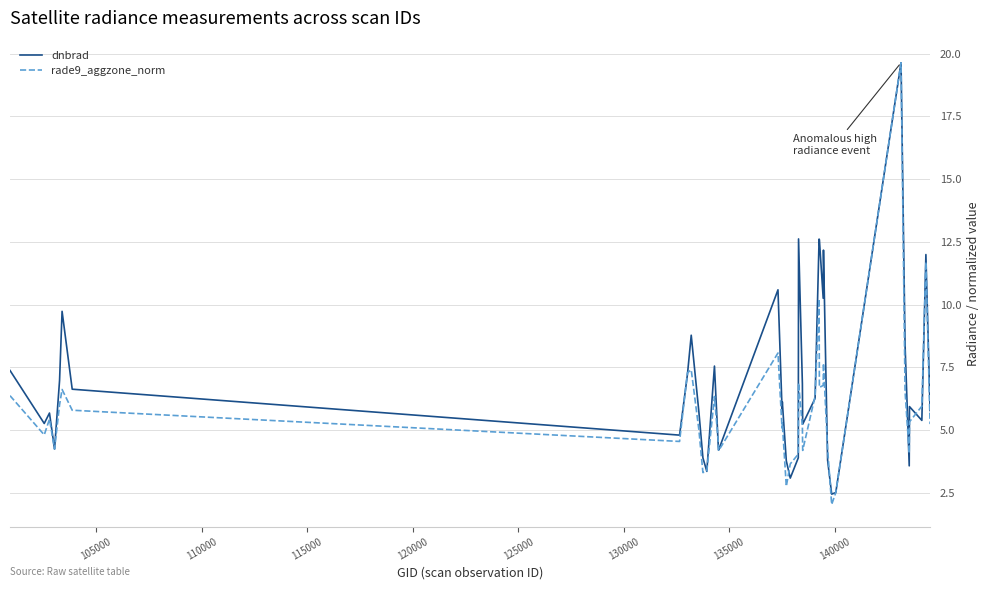

Rank the series by their average value, from lowest to highest.

rade9_aggzone_norm, dnbrad